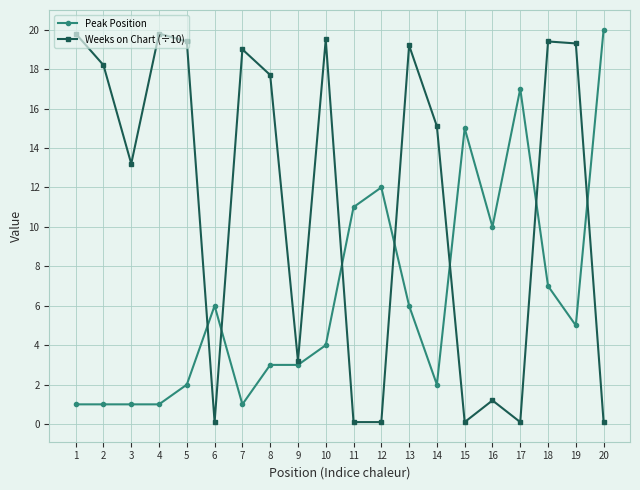

True or false: Weeks on Chart (÷10) has more than 1 points higher than both neighbors.

True